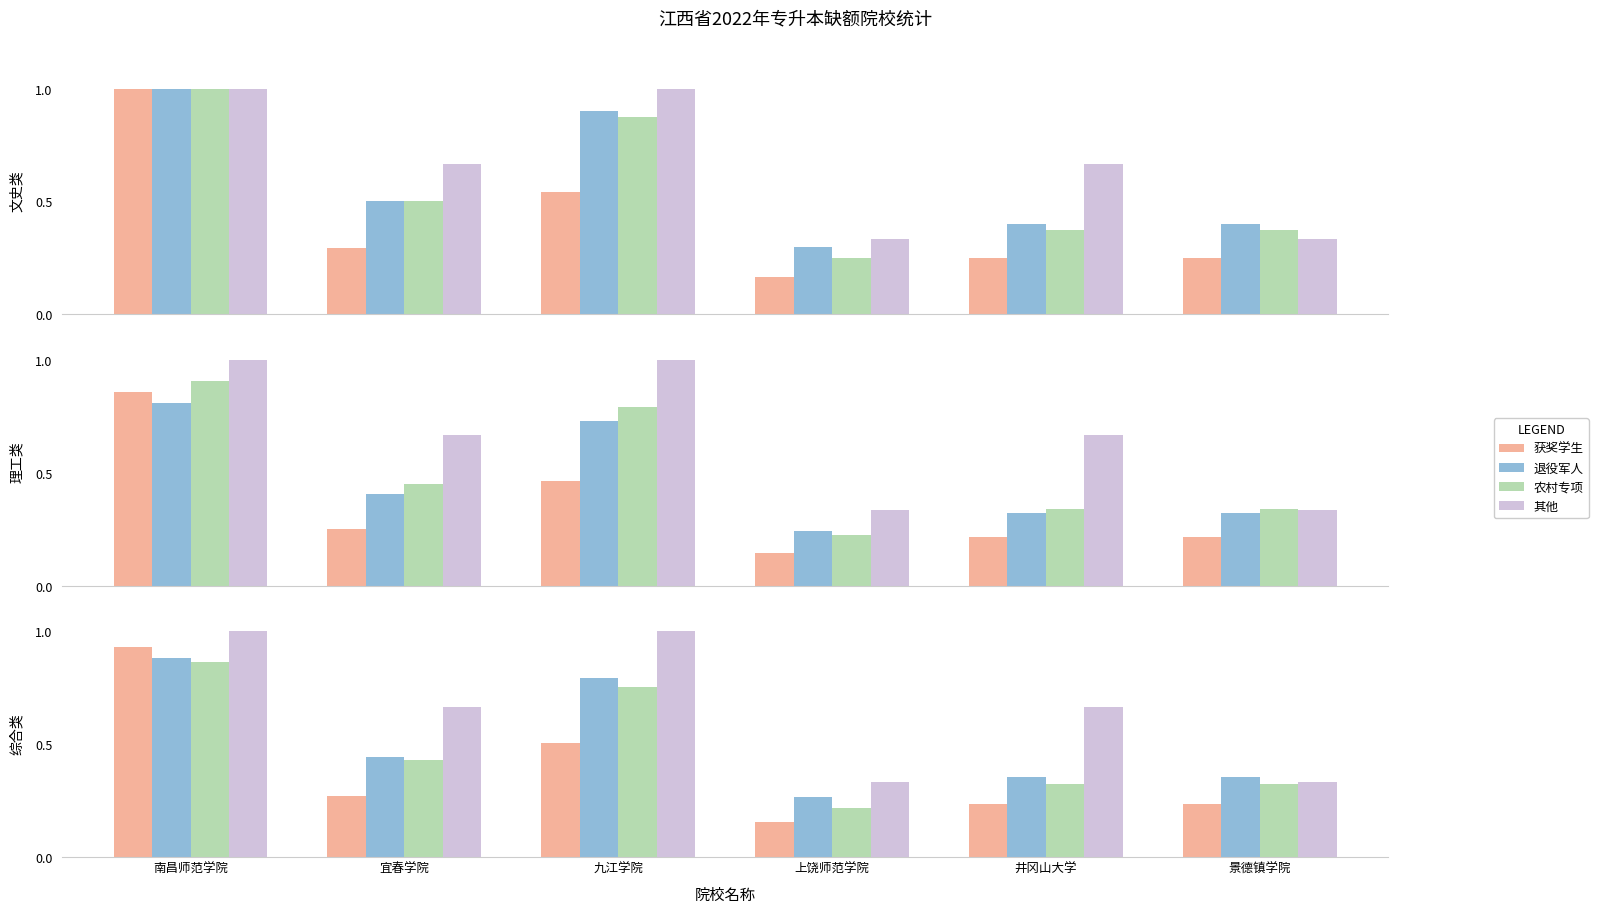

What are all the series names shown in the legend?

获奖学生, 退役军人, 农村专项, 其他